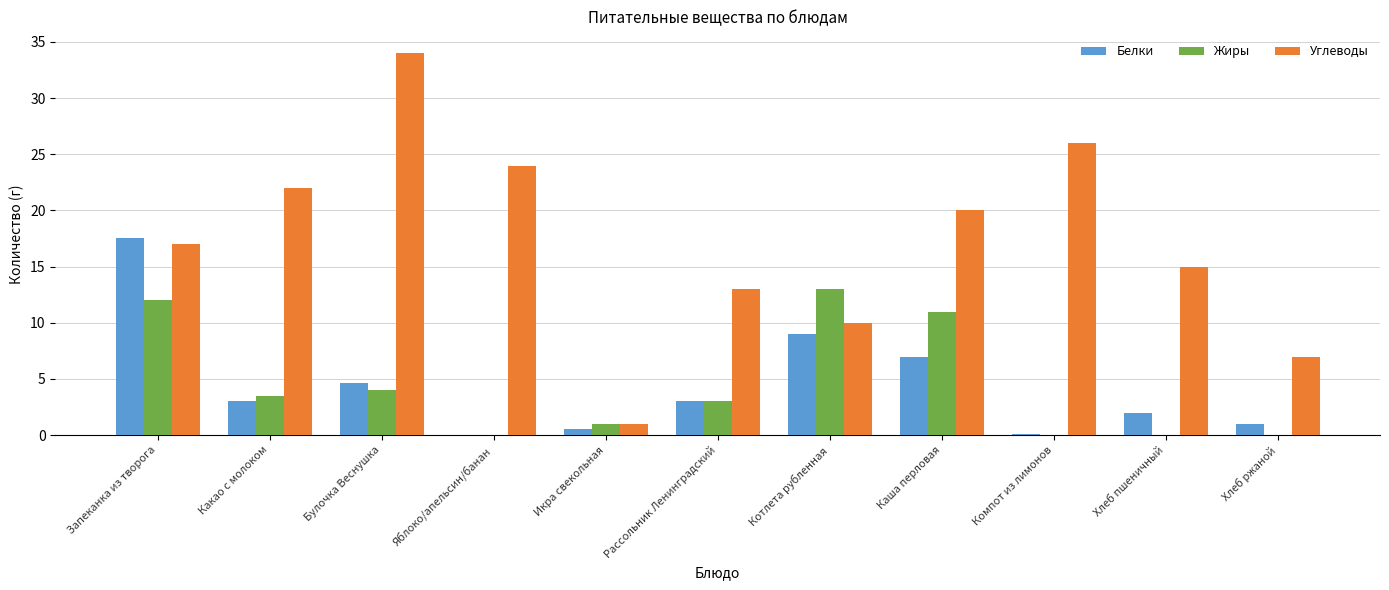

At which category is the sum across all series the highest?

Запеканка из творога